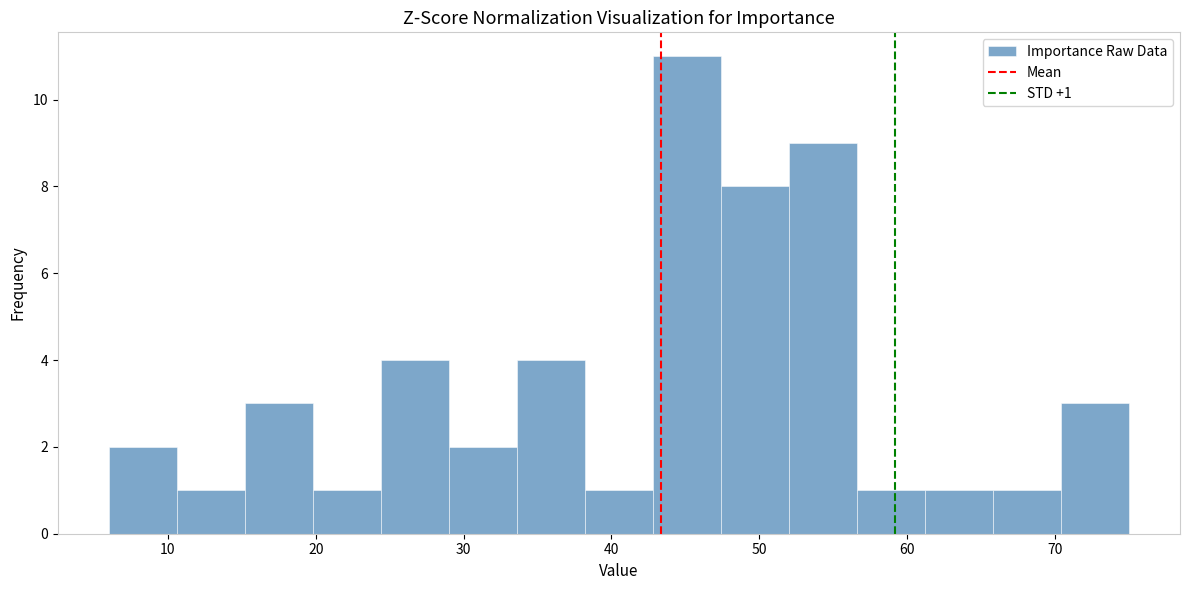

Which range on the x-axis has the tallest bar?

42.8 to 47.4